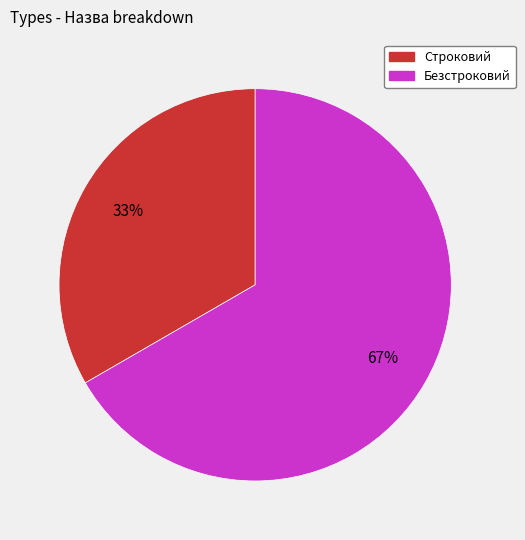

The Строковий slice represents 33% of the pie. True or false?

True